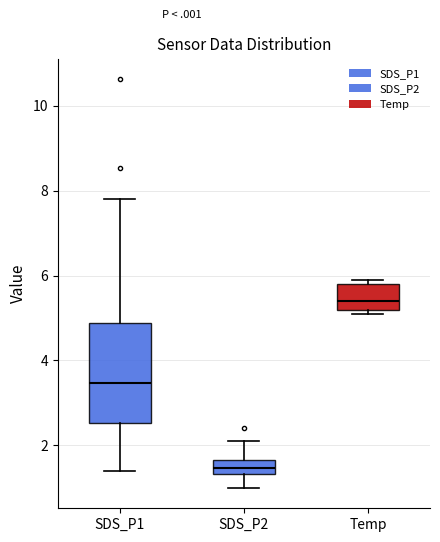

Reading left to right, read every box against the y-axis: the position of its median line, the range the box covers, and the ends of its whiskers. The values are not printed on the chart, so give them approximately, as read against the axis.

SDS_P1: median 3.4, box 2.6 to 4.8, whiskers 1.4 to 7.8
SDS_P2: median 1.4 (inside the box), box 1.4 to 1.6, whiskers 1.0 to 2.2
Temp: median 5.4, box 5.2 to 5.8, whiskers 5.2 (just below the box's lower edge) to 6.0